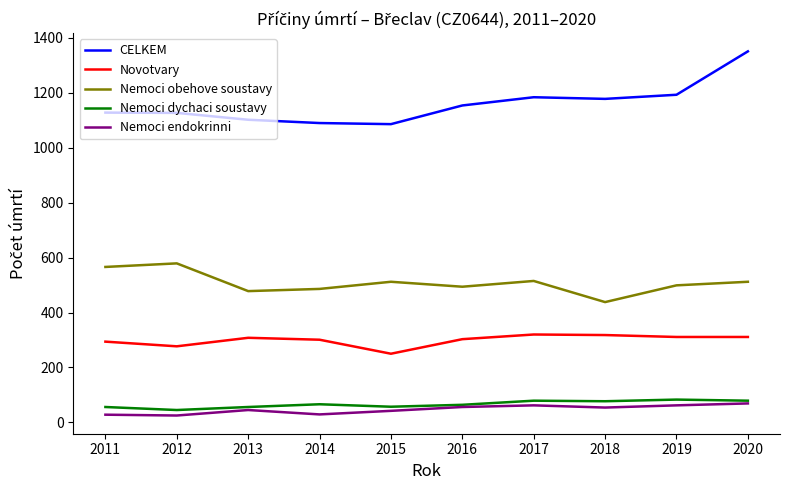

Which series has the widest spread of values?

CELKEM